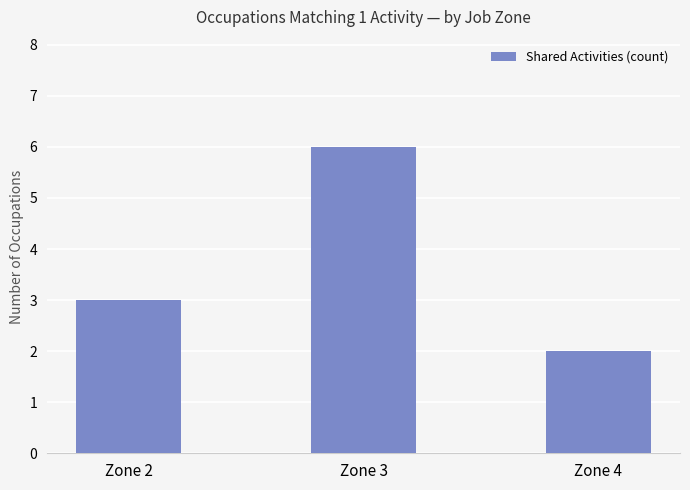

List the labels in order of value, smallest first.

Zone 4, Zone 2, Zone 3